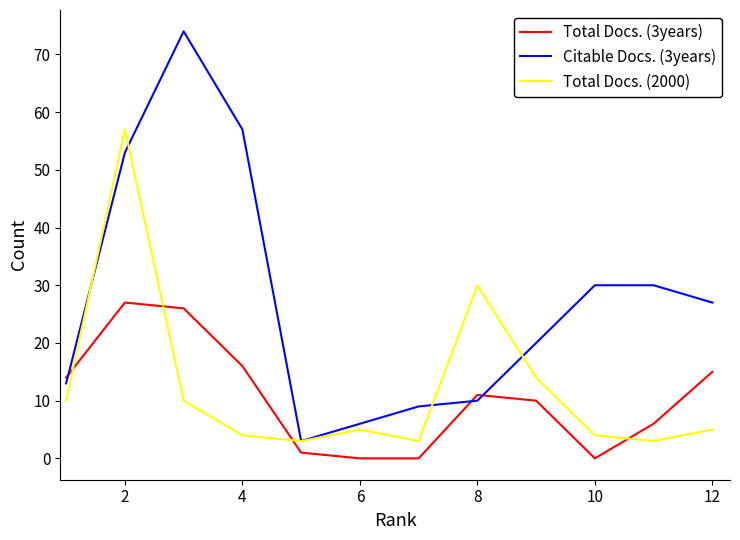

True or false: Total Docs. (3years) and Total Docs. (2000) cross at least once.

True